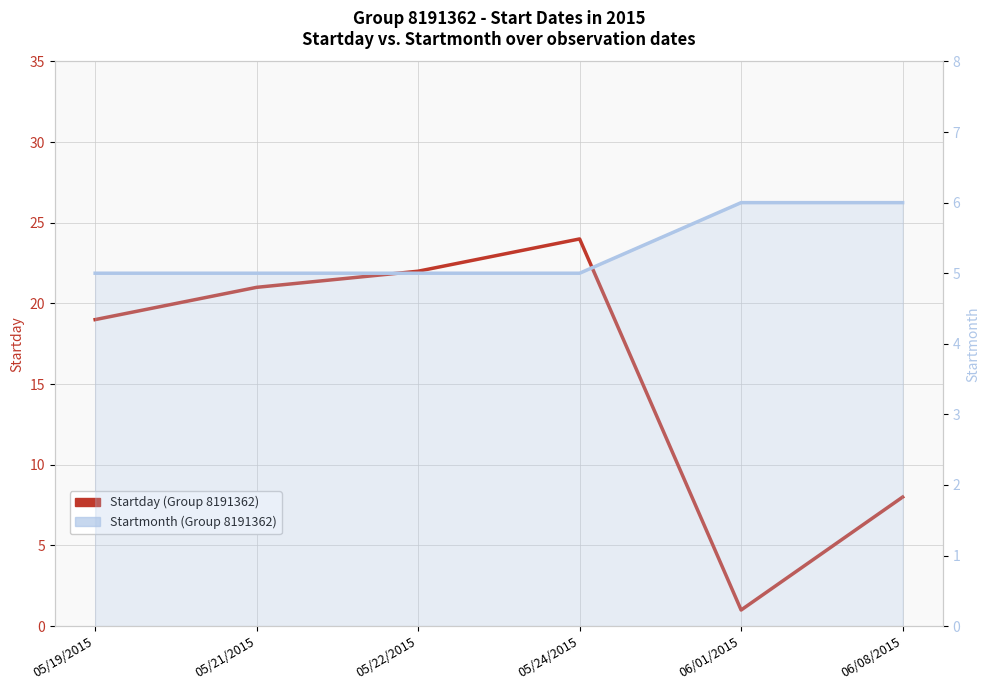

At which category is the sum across all series the highest?

05/24/2015